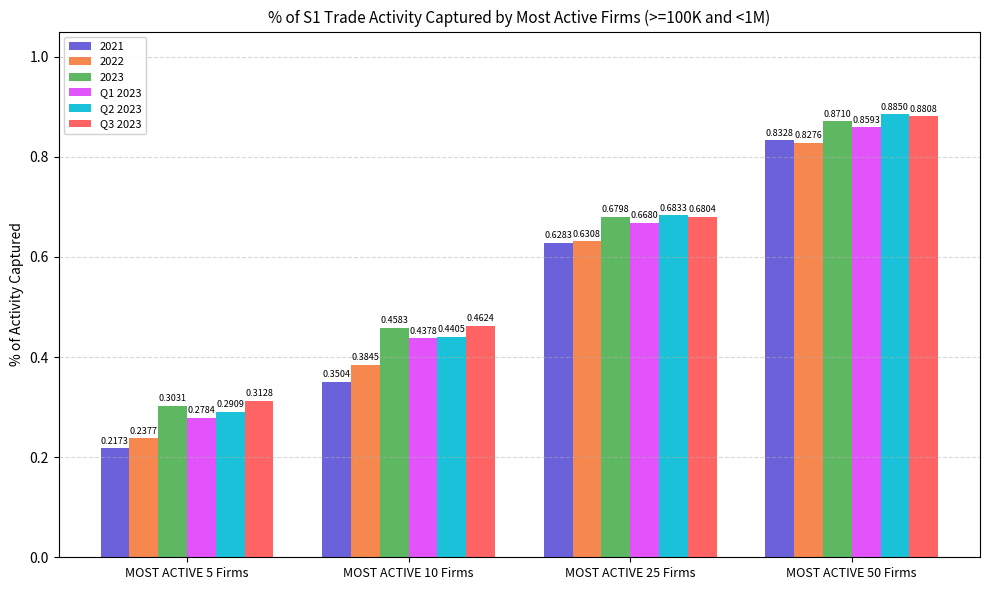

What is the sum of the Q1 2023 values at MOST ACTIVE 50 Firms and MOST ACTIVE 25 Firms?

1.5